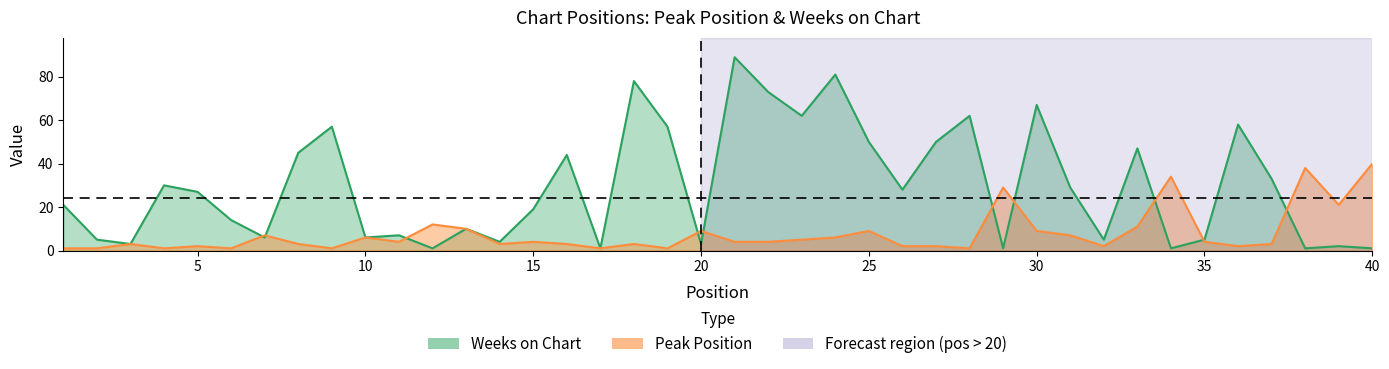

What is the difference between the Weeks on Chart values at 31 and 14?

25